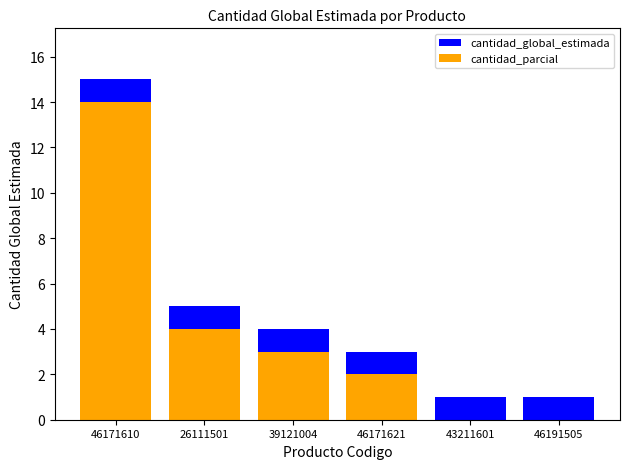

List the series in order of their peak value, highest first.

cantidad_global_estimada, cantidad_parcial